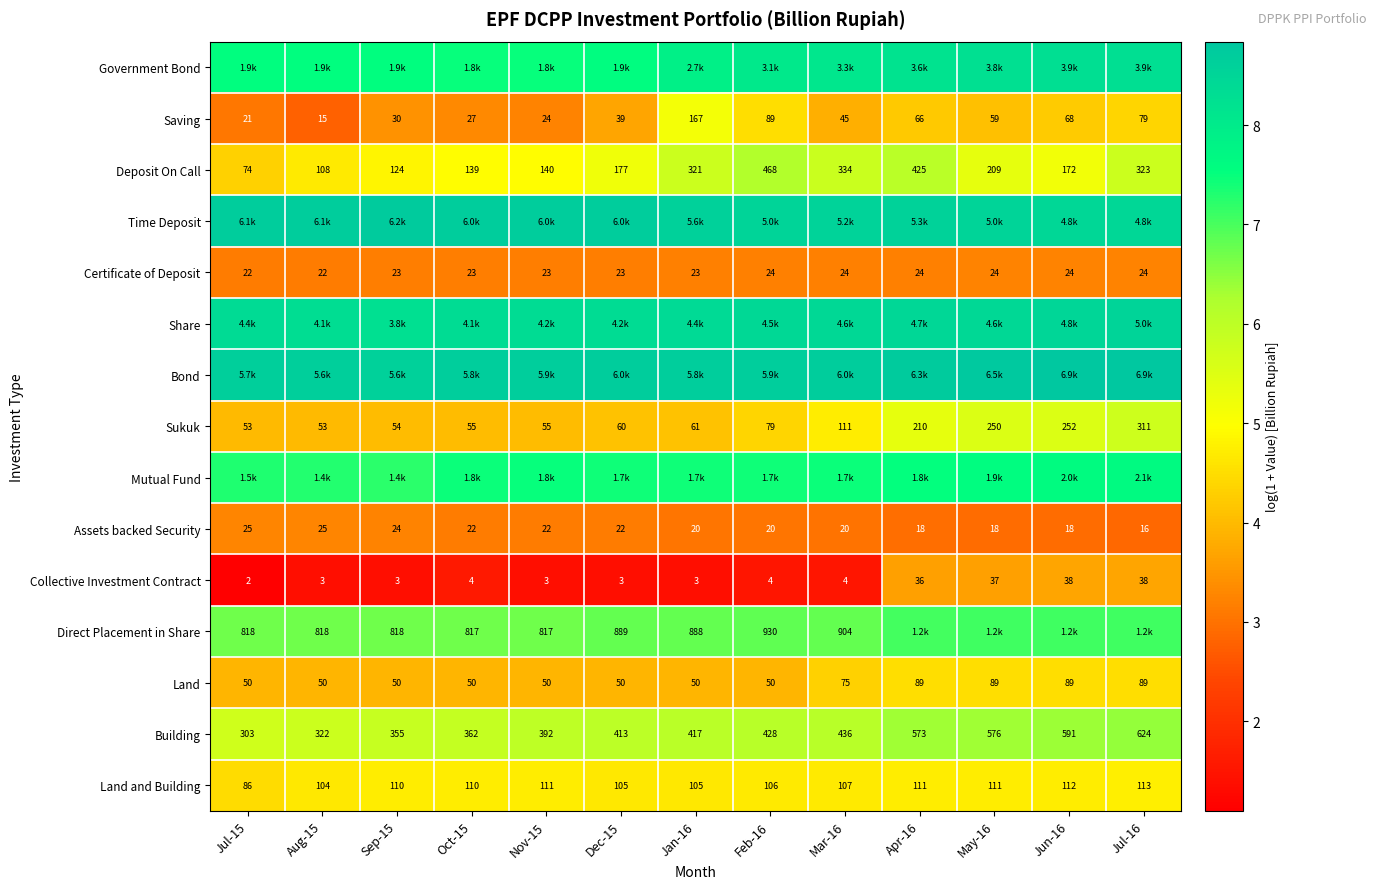

Between Aug-15 and Jan-16, which is larger?

Jan-16